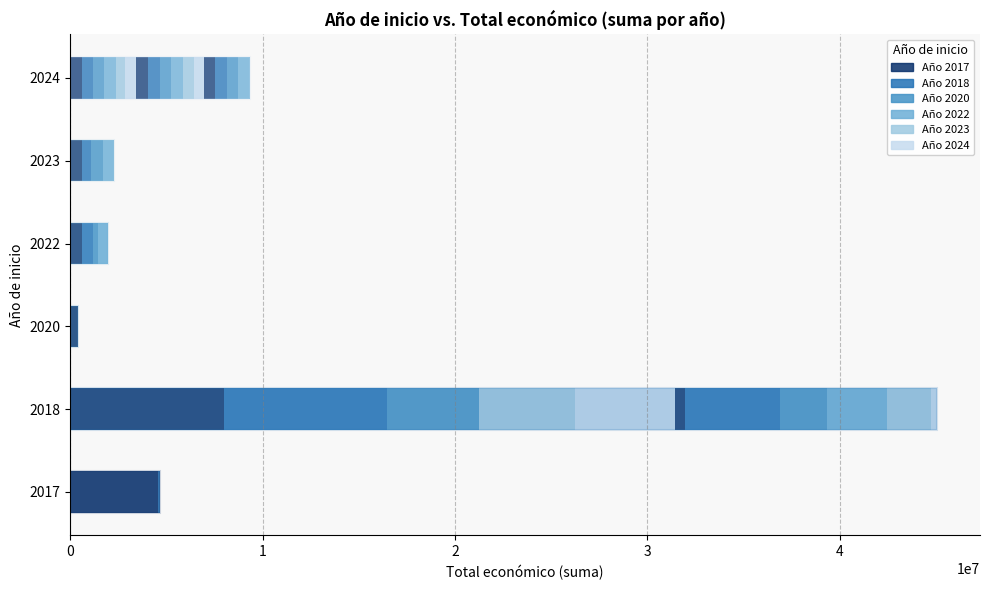

Does the chart contain any negative values?

No